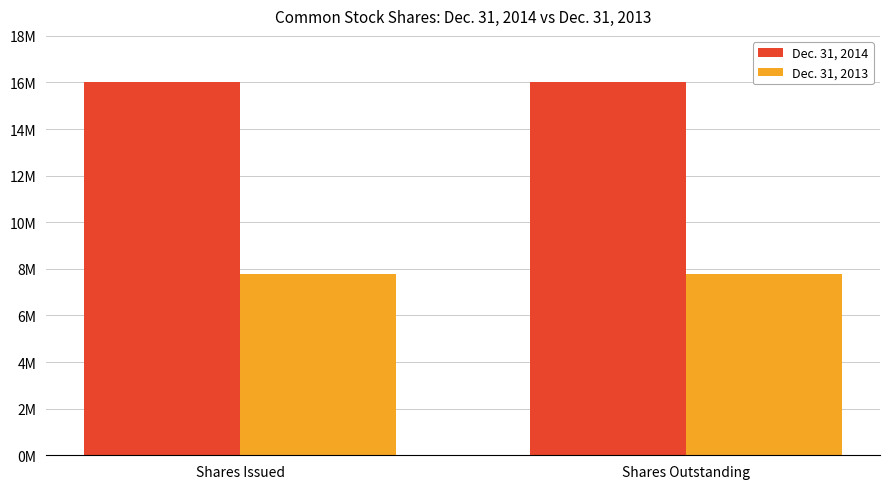

Are the bars horizontal?

No